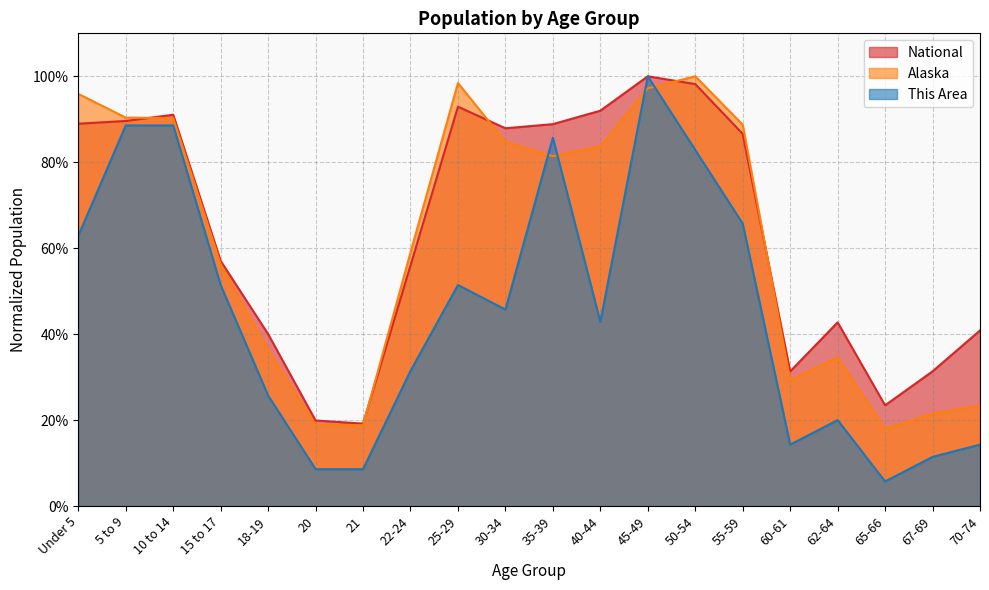

Which series changed the most between 21 and 60-61?

National